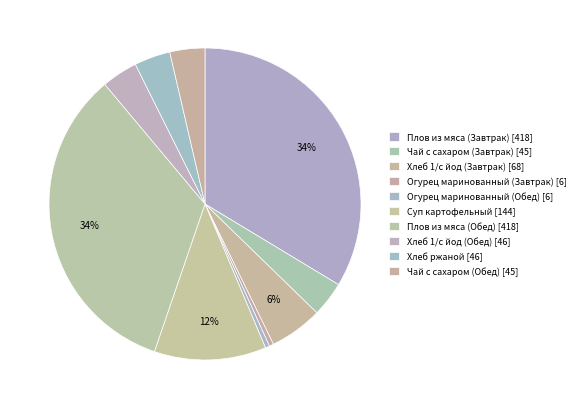

To the nearest percent, what is the combined percentage of Плов из мяса (Завтрак) and Плов из мяса (Обед)?

67%